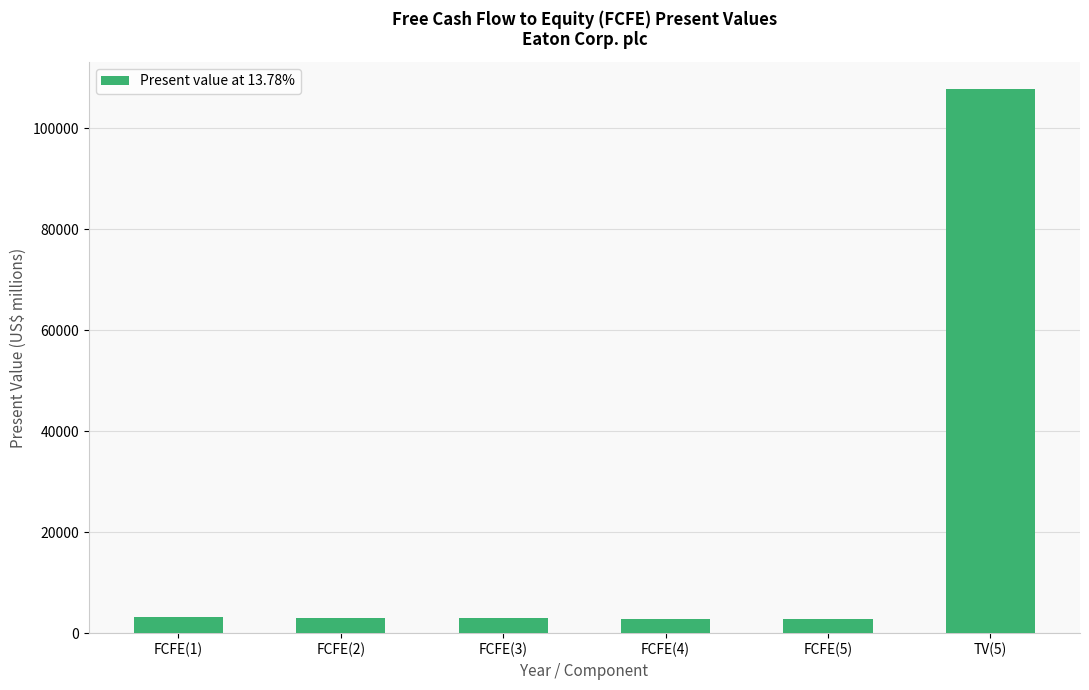

What is the sum of all values?

122409